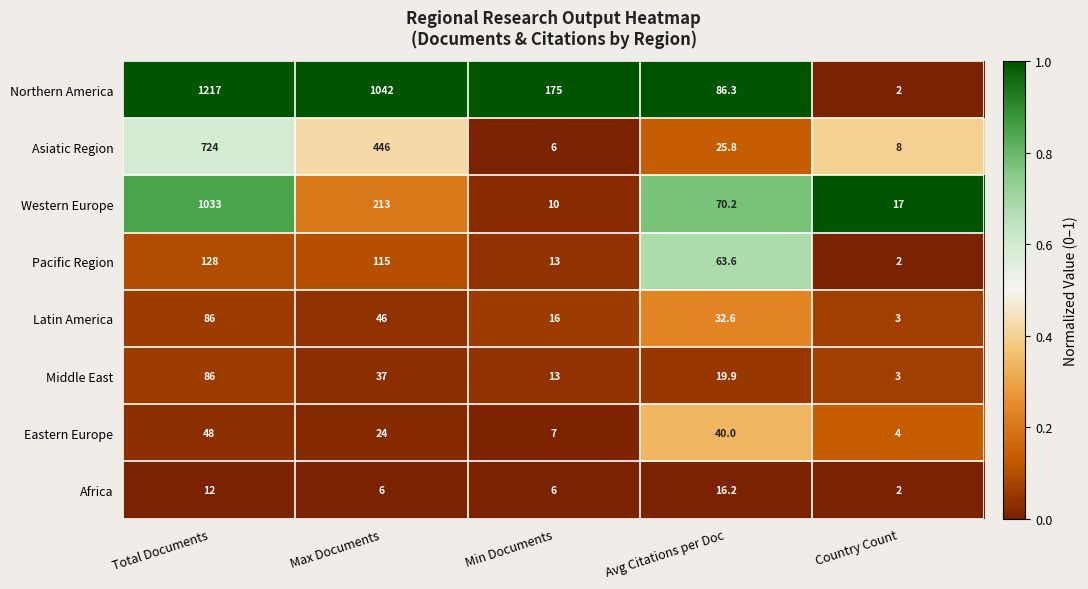

How many series are shown in this chart?

8